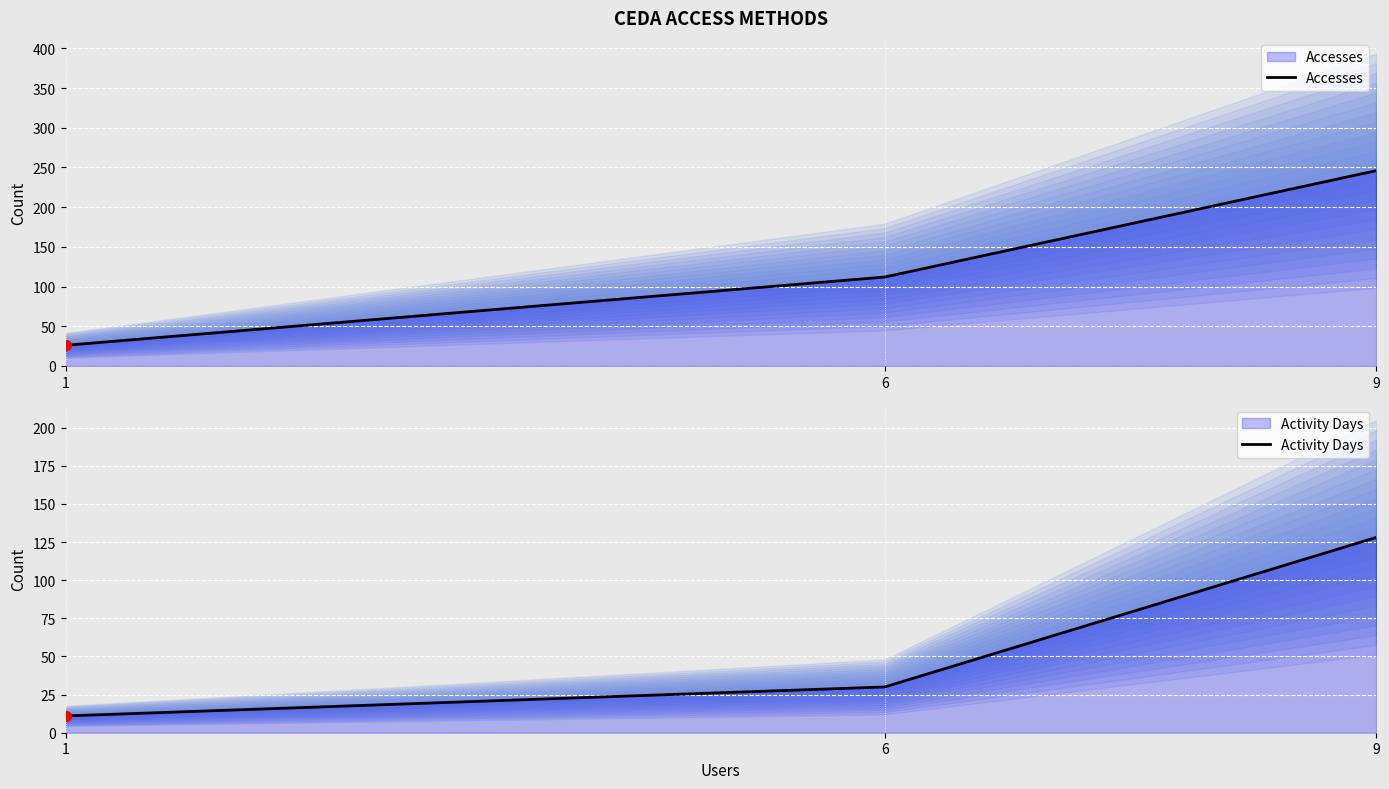

At which category is the sum across all series the highest?

9